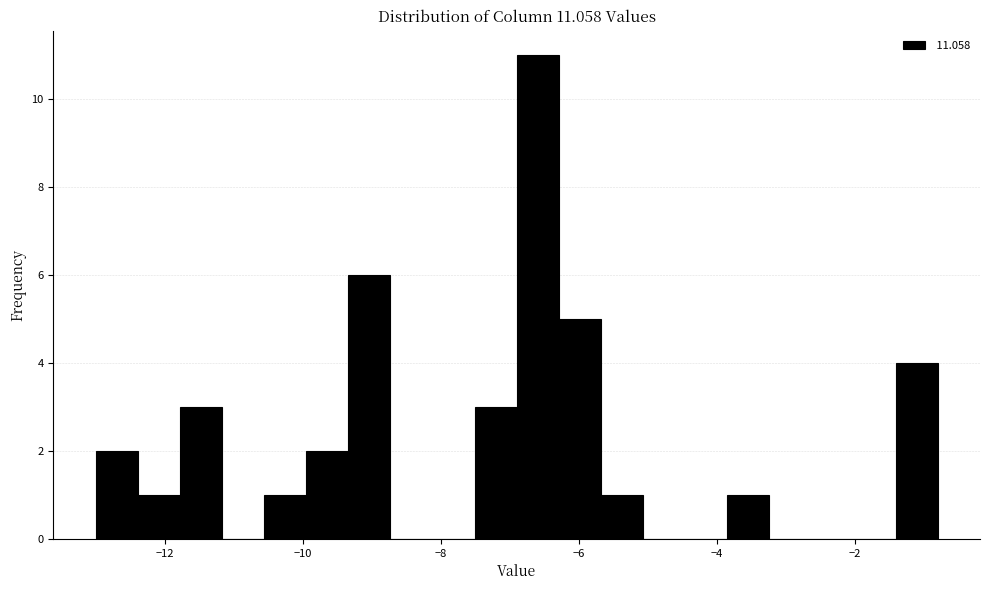

Around what value on the x-axis is the tallest bar? Give the approximate position of its centre, as read against the axis.

-6.6